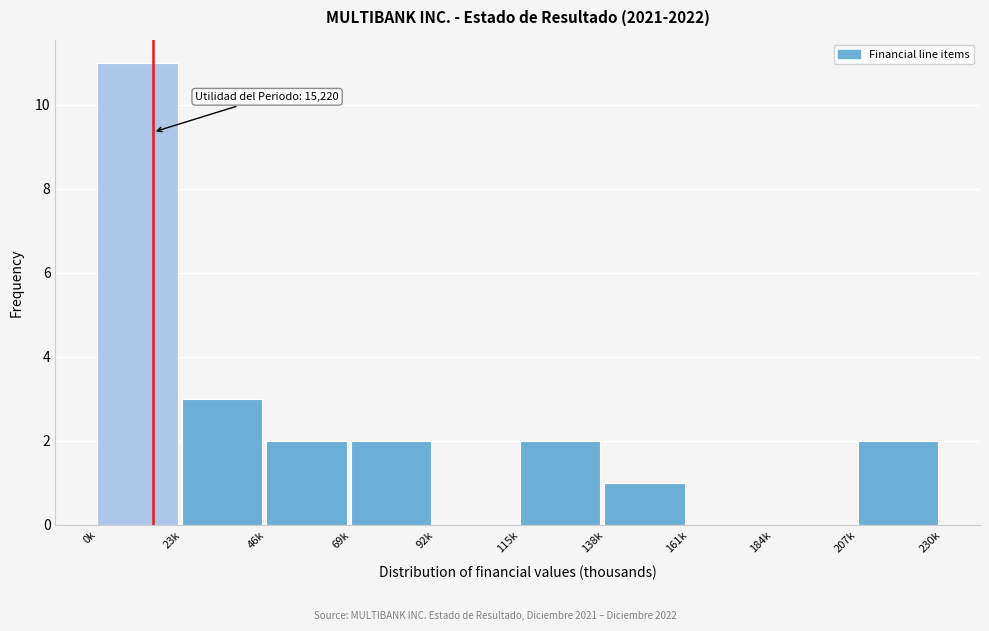

Reading right to left, list all the values displayed in this chart.

207k=2	184k=0	161k=0	138k=1	115k=2	92k=0	69k=2	46k=2	23k=3	0k=11